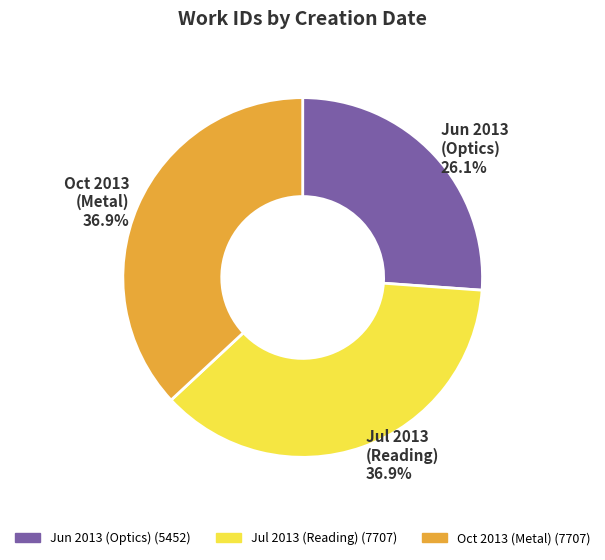

Does any single category account for the majority?

No